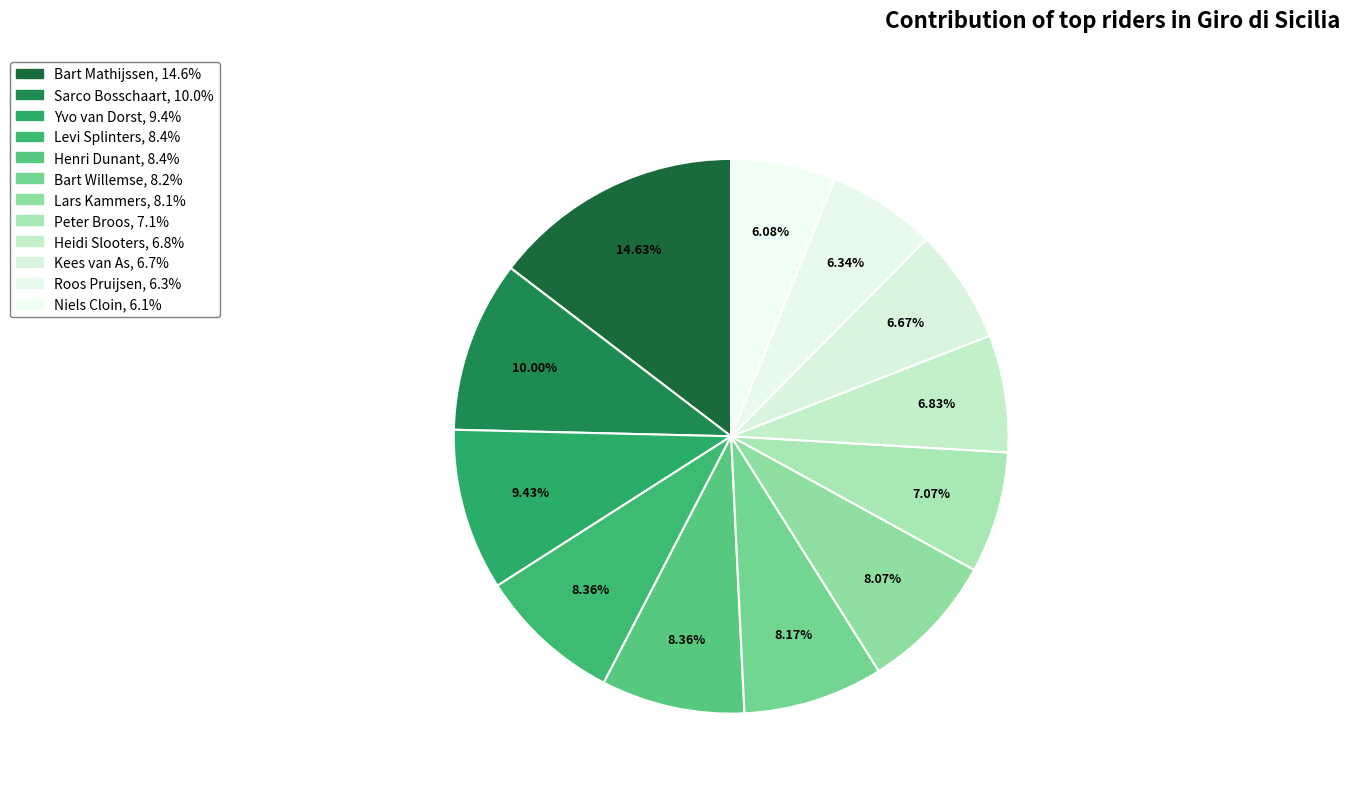

True or false: Henri Dunant accounts for 8% of the total.

True